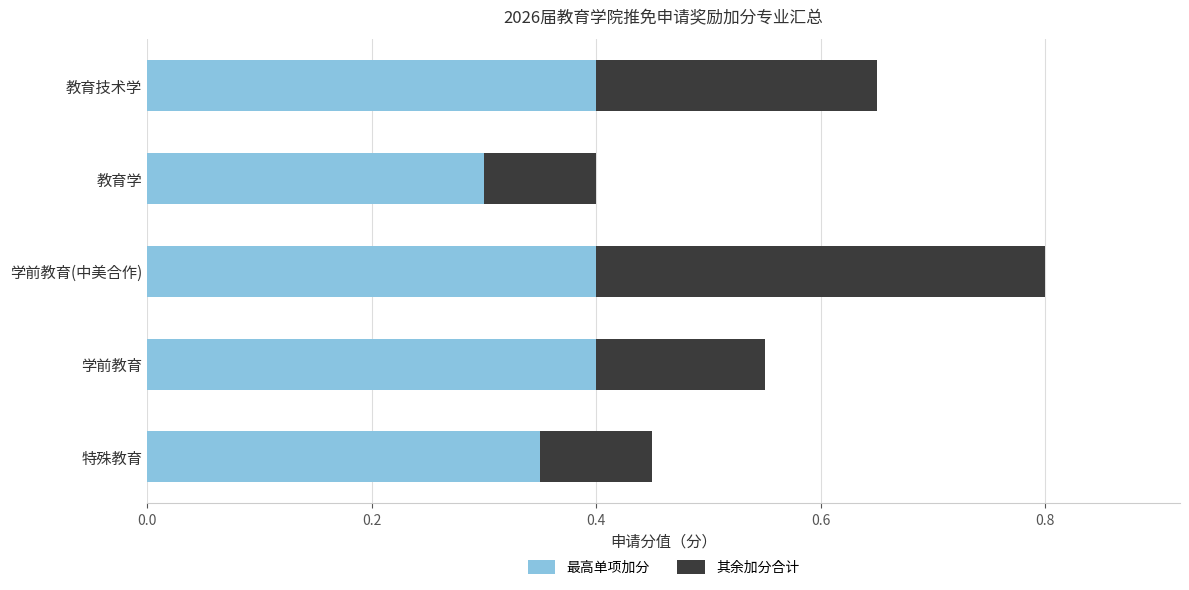

What is the total value across all series at 教育技术学?

0.7